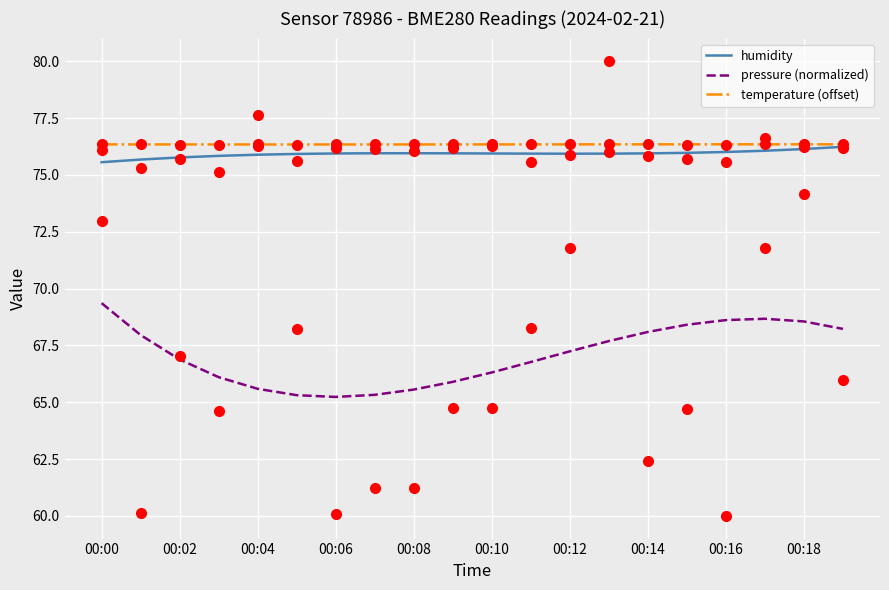

Which series has the largest total across all categories?

temperature (offset)